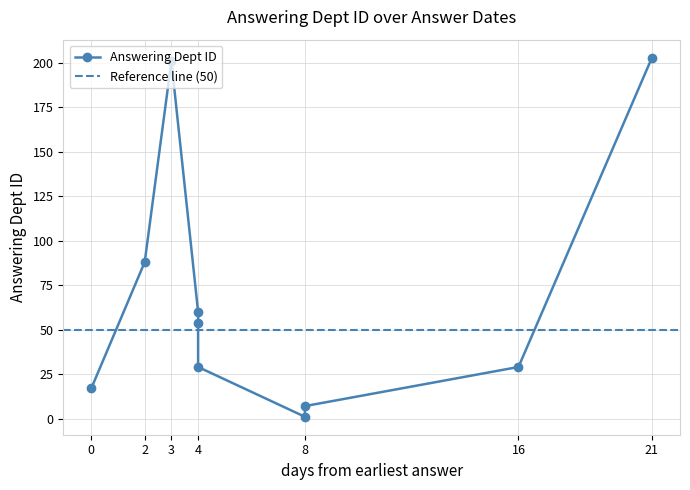

What is the maximum value shown in the chart?

203